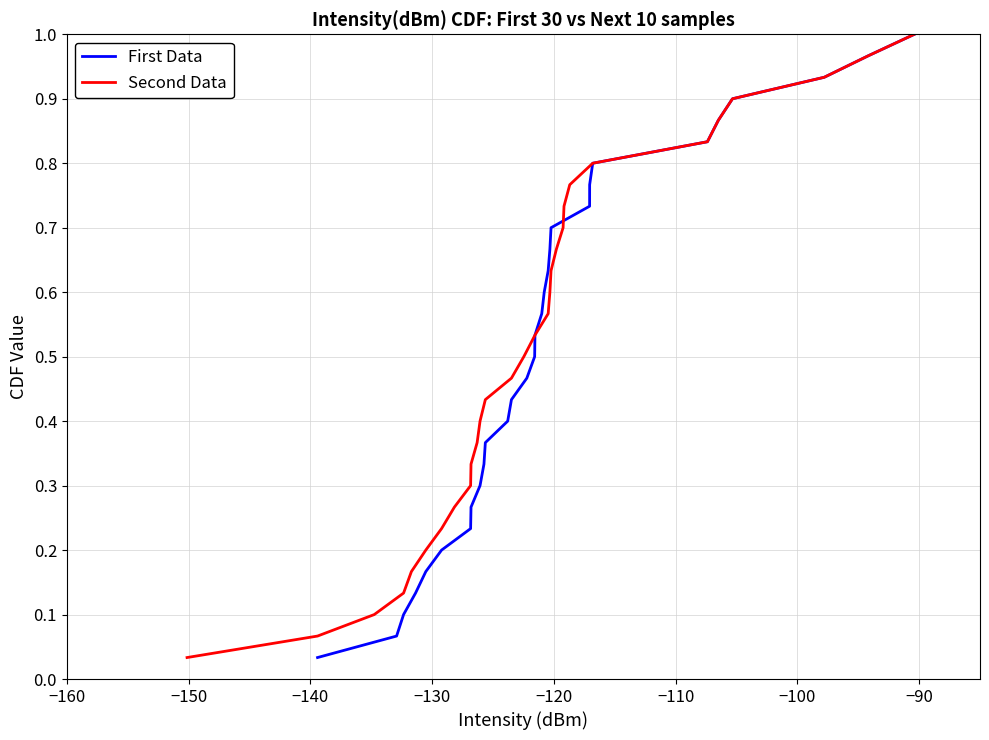

Count the number of data series in this chart.

2